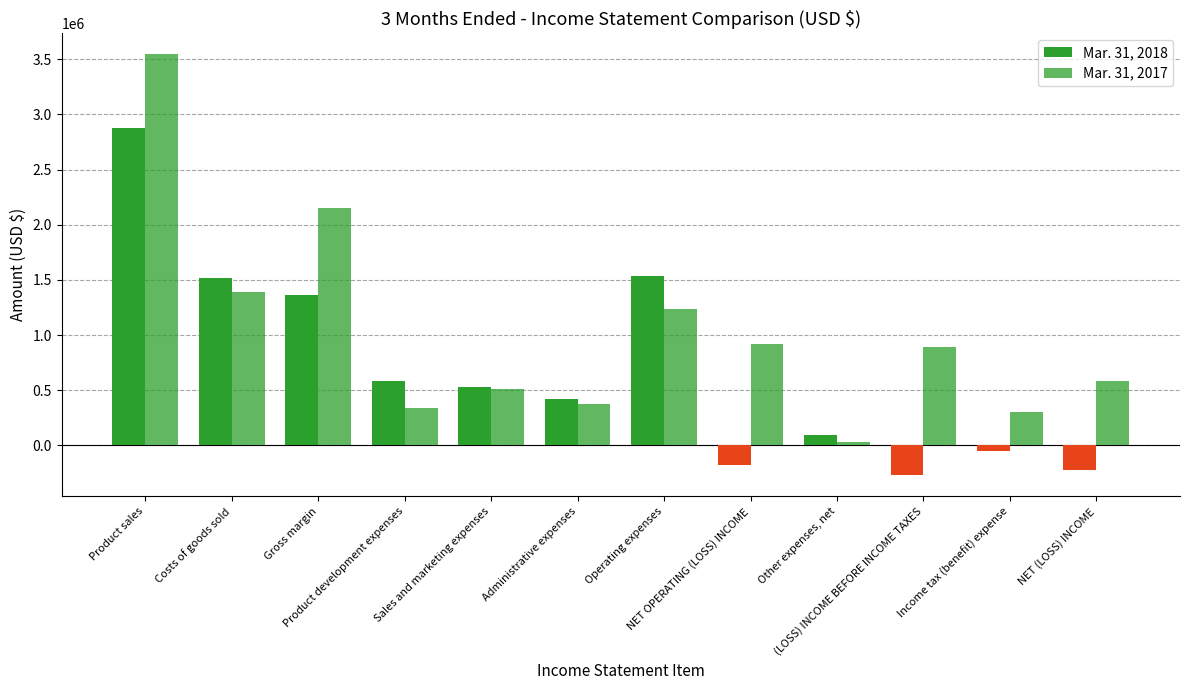

Which has a higher value, Sales and marketing expenses or Operating expenses?

Operating expenses